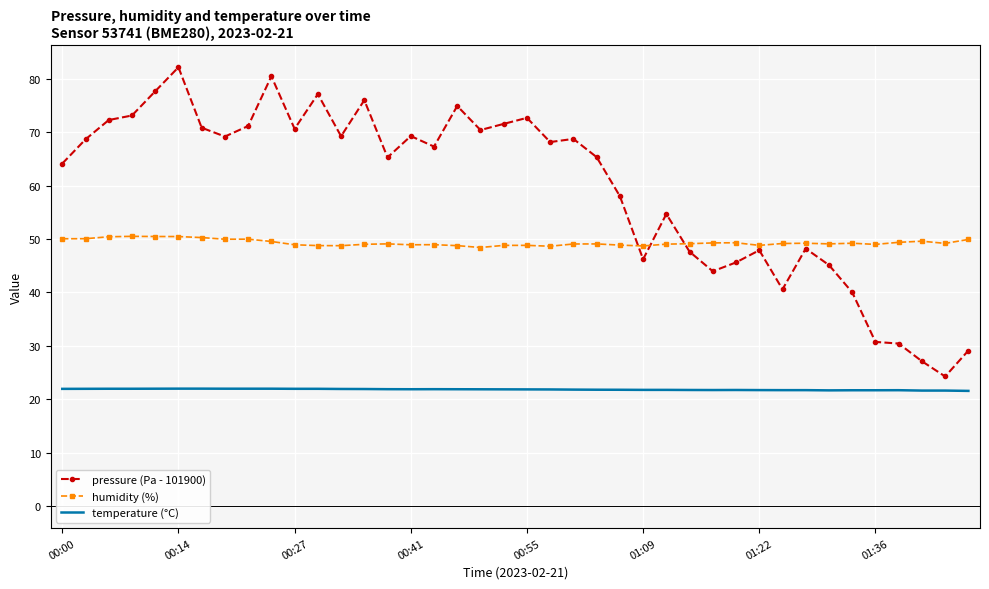

What is the greatest value displayed?

82.2